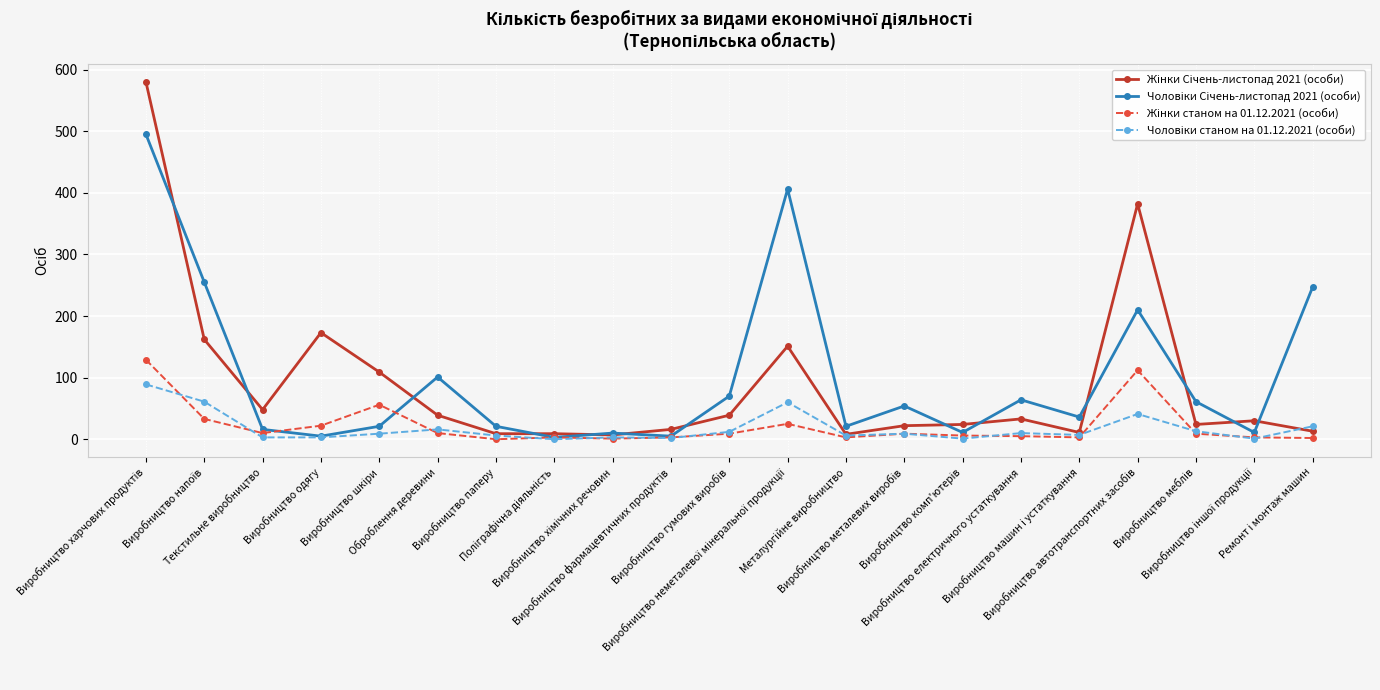

What is the greatest value displayed?

580